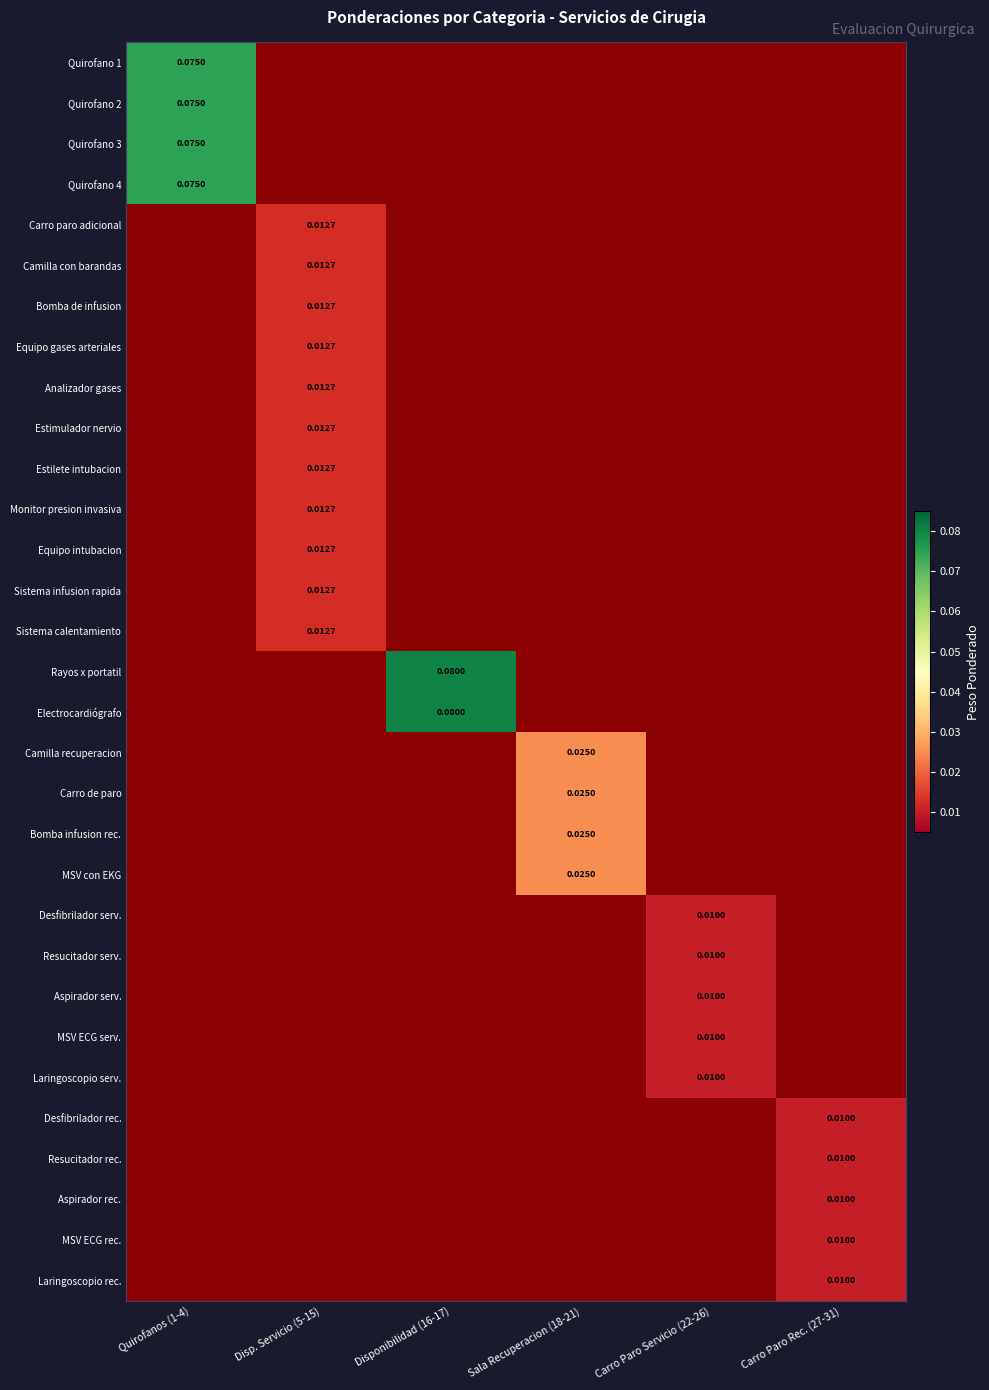

Between Carro Paro Rec. (27-31) and Carro Paro Servicio (22-26), which is larger?

Carro Paro Servicio (22-26)